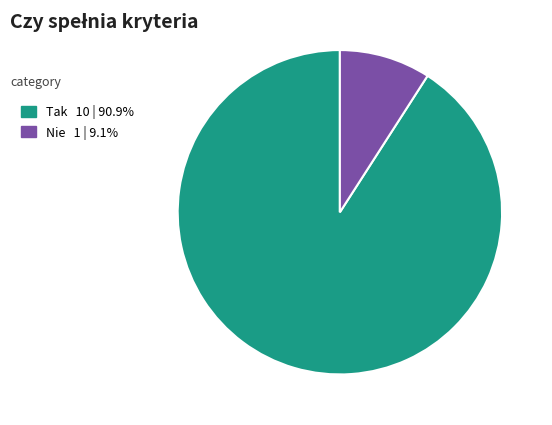

Do Nie and Tak together represent more than half of the pie?

Yes